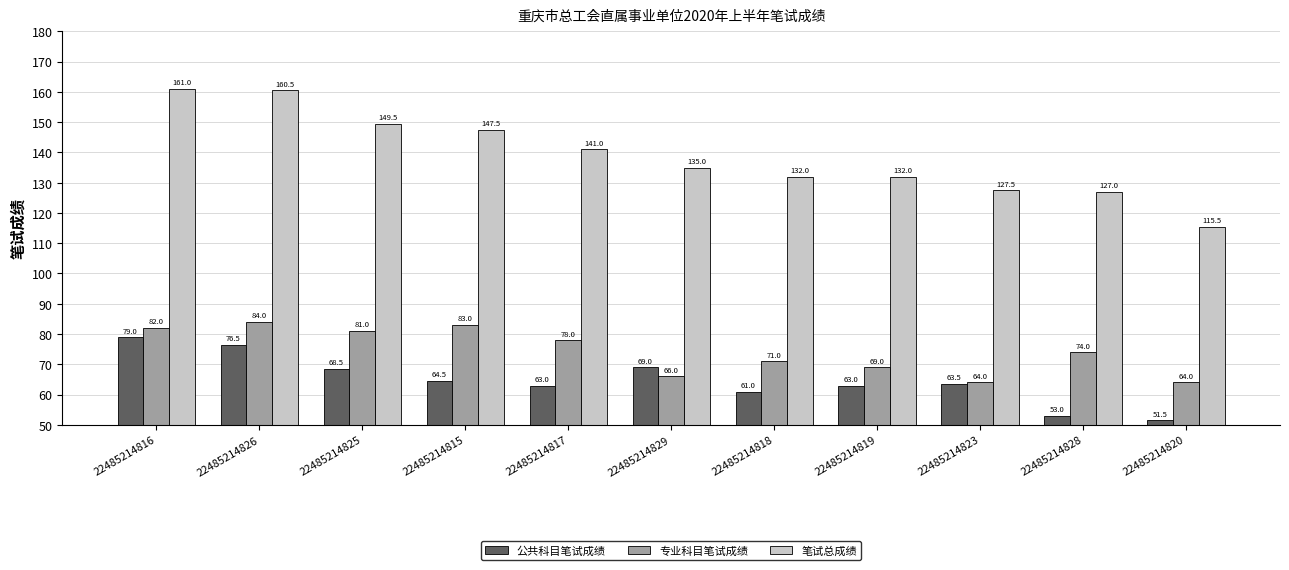

What is the difference between the highest and lowest values at 22485214825?

81.0